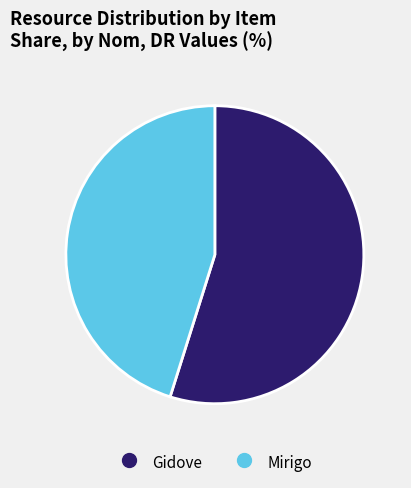

Is it true that Gidove is 55% of the pie?

True